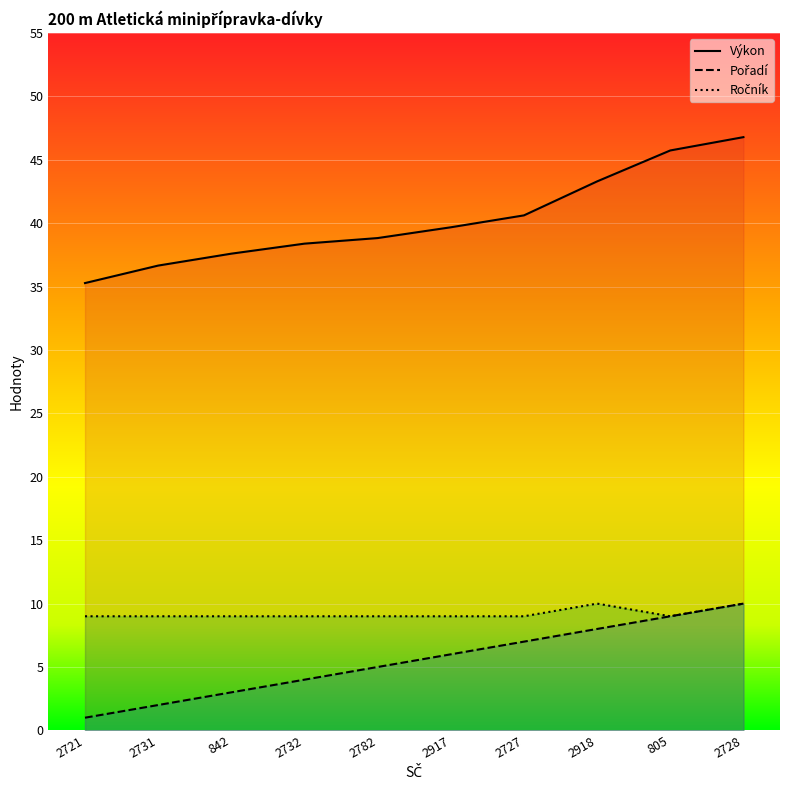

True or false: Výkon has a value of 37.6 at 842.

True